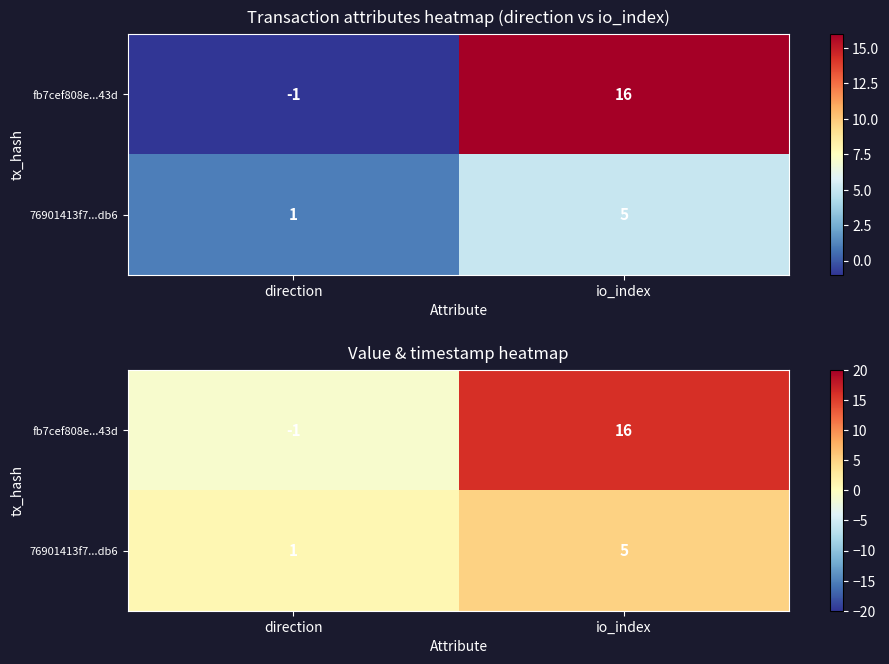

List the series in order of their peak value, lowest first.

76901413f7...db6, fb7cef808e...43d